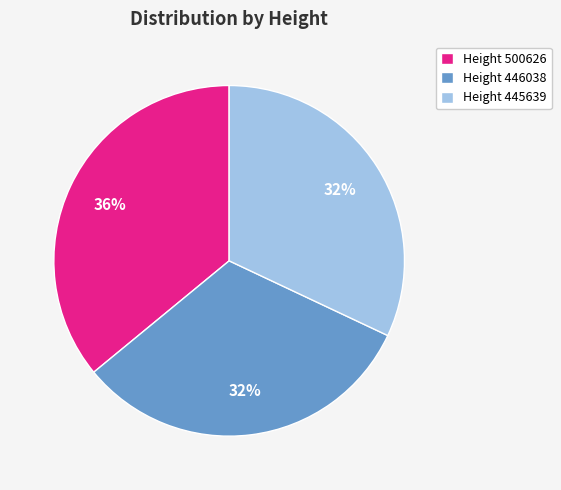

Do Height 446038 and Height 445639 together represent more than half of the pie?

Yes